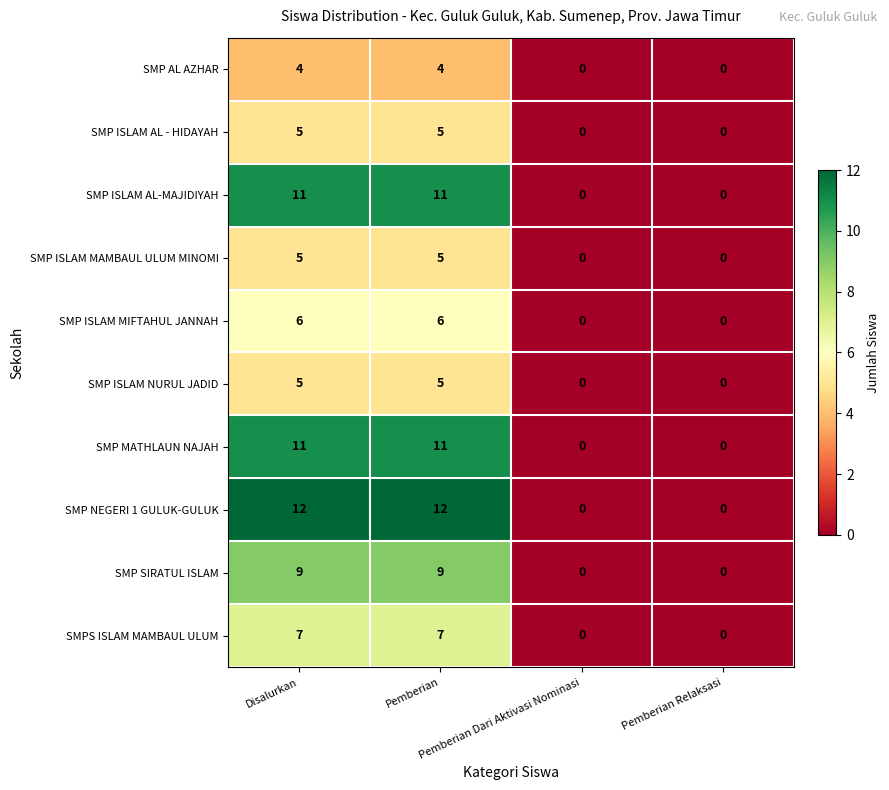

Count the SMP MATHLAUN NAJAH values in the range 0 to 11.

4